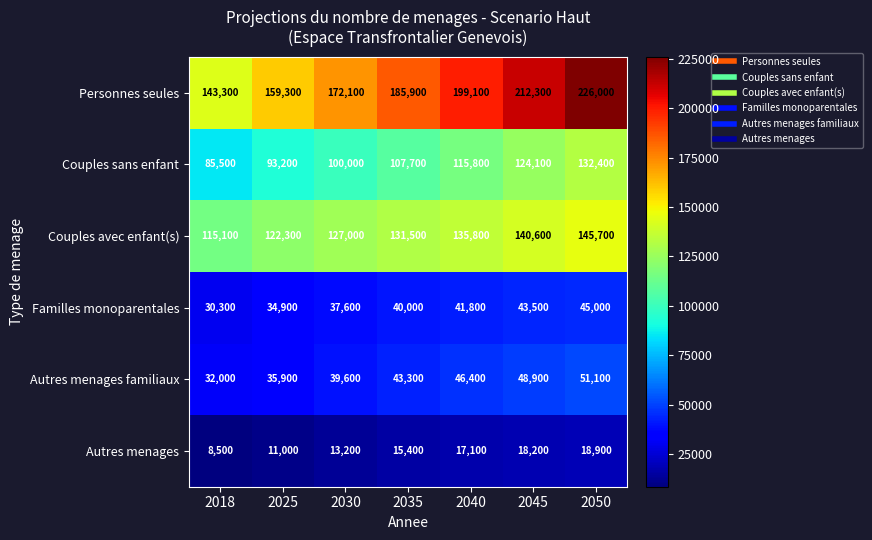

The value of Familles monoparentales at 2030 is 37600. True or false?

True